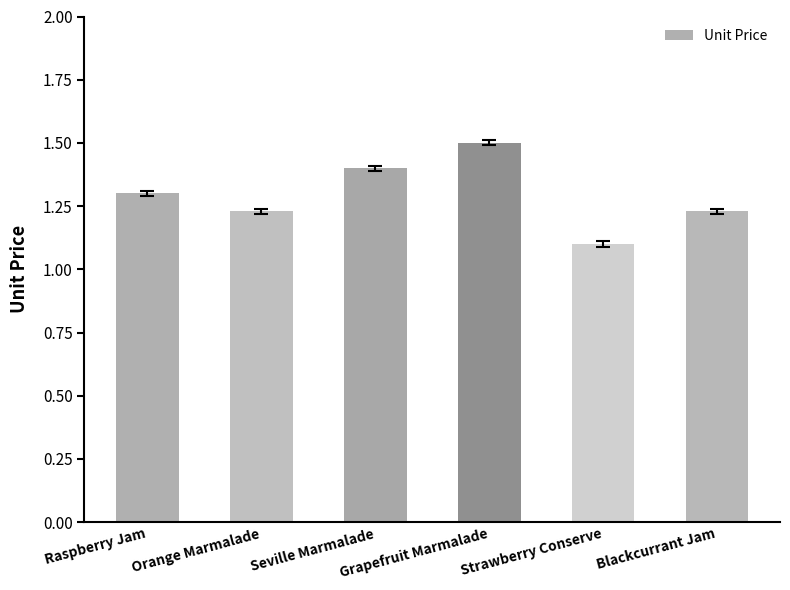

Where is the data nearest to the value 1?

Strawberry Conserve